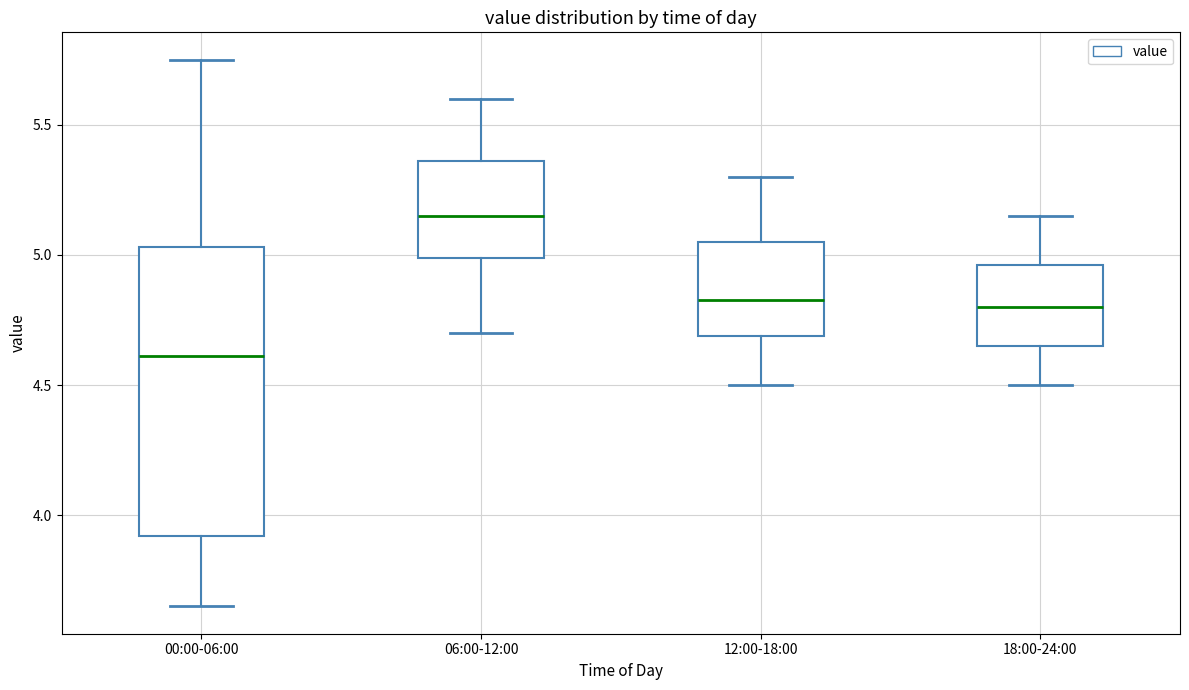

Reading left to right, read every box against the y-axis: the position of its median line, the range the box covers, and the ends of its whiskers. The values are not printed on the chart, so give them approximately, as read against the axis.

00:00-06:00: median 4.60, box 3.90 to 5.05, whiskers 3.65 to 5.75
06:00-12:00: median 5.15, box 5.00 to 5.35, whiskers 4.70 to 5.60
12:00-18:00: median 4.85, box 4.70 to 5.05, whiskers 4.50 to 5.30
18:00-24:00: median 4.80, box 4.65 to 4.95, whiskers 4.50 to 5.15